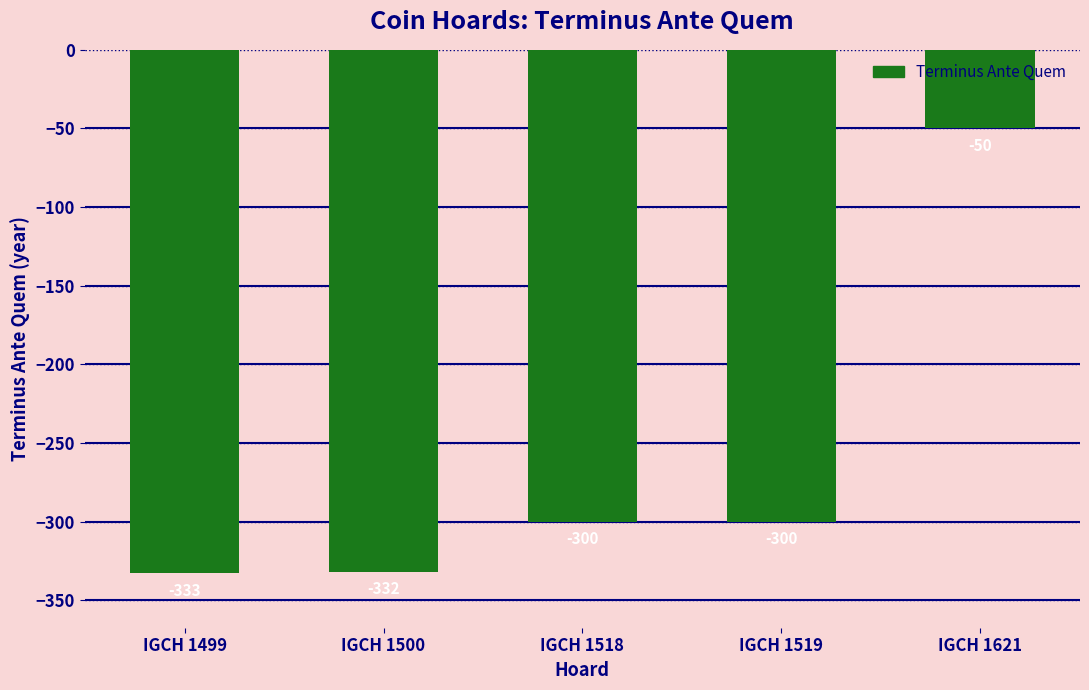

The value at IGCH 1519 is -300. True or false?

True